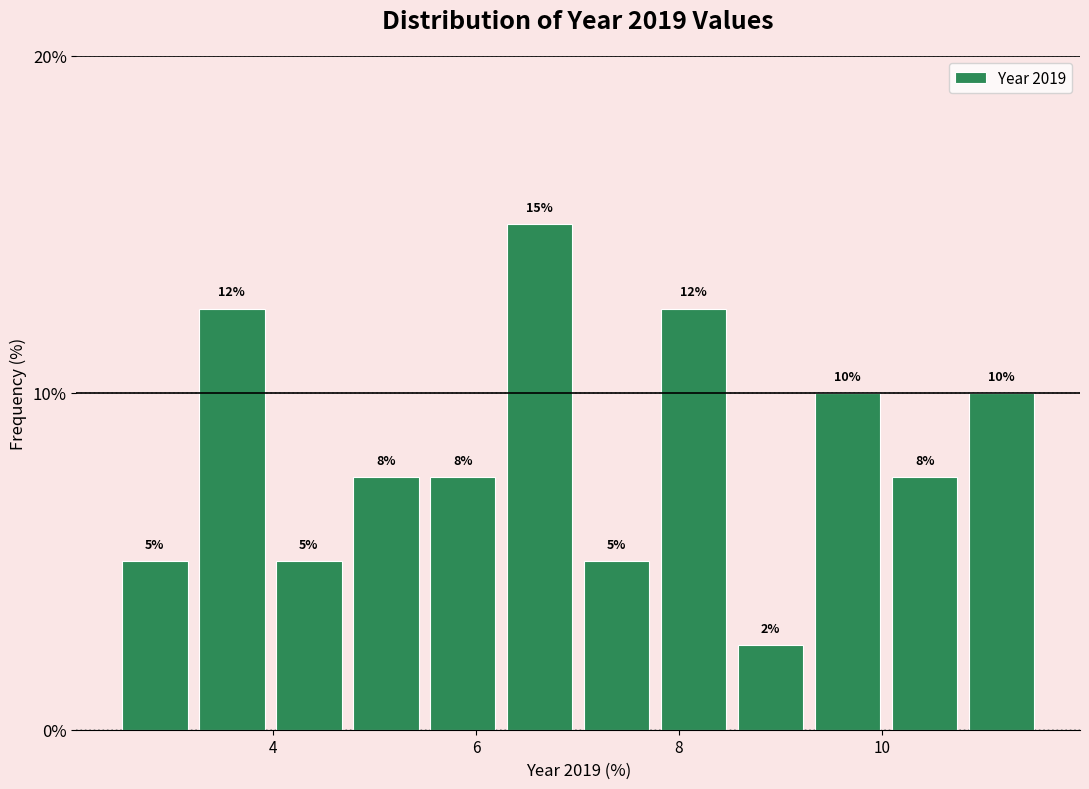

Around what value on the x-axis is the tallest bar? Give the approximate position of its centre, as read against the axis.

6.6